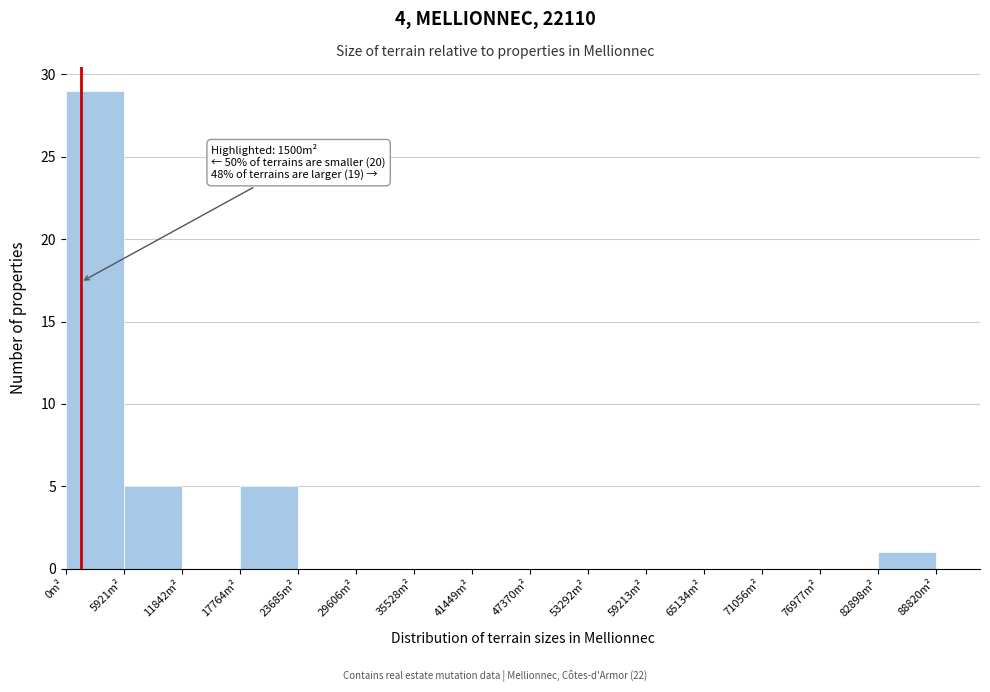

Which range on the x-axis has the tallest bar?

0 to 6000